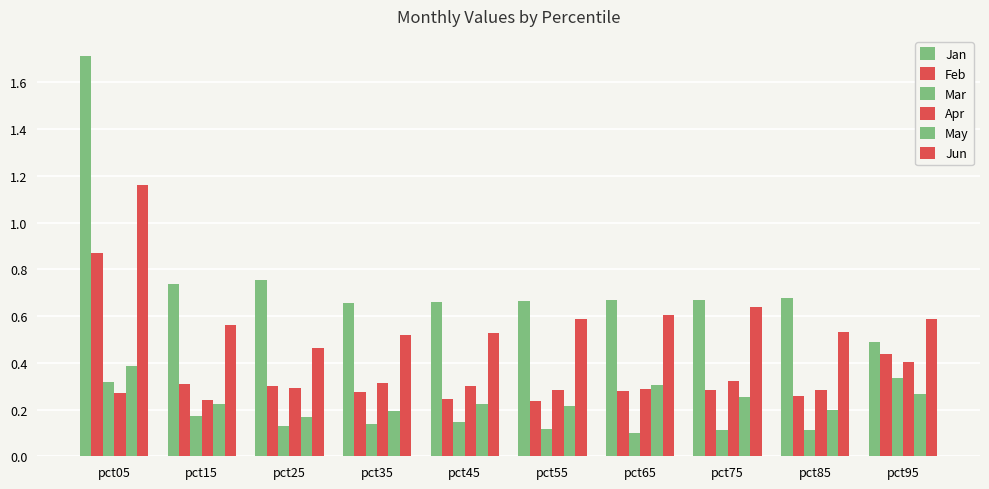

What is the sum of the May values at pct45 and pct65?

0.5